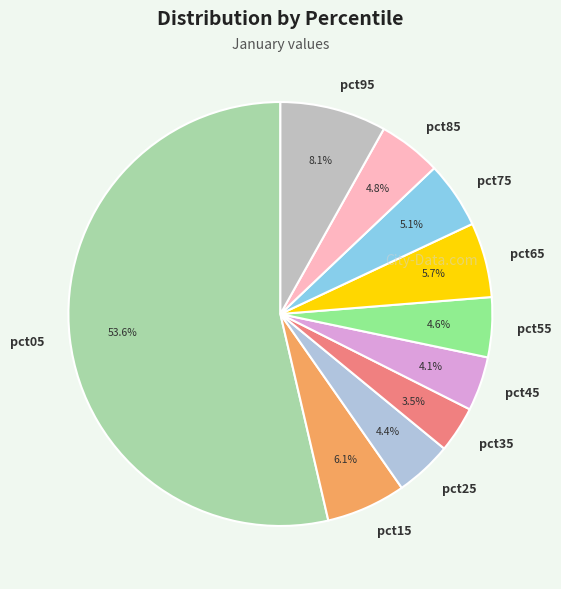

To the nearest percent, what is the difference between the largest and smallest slice percentages?

50%